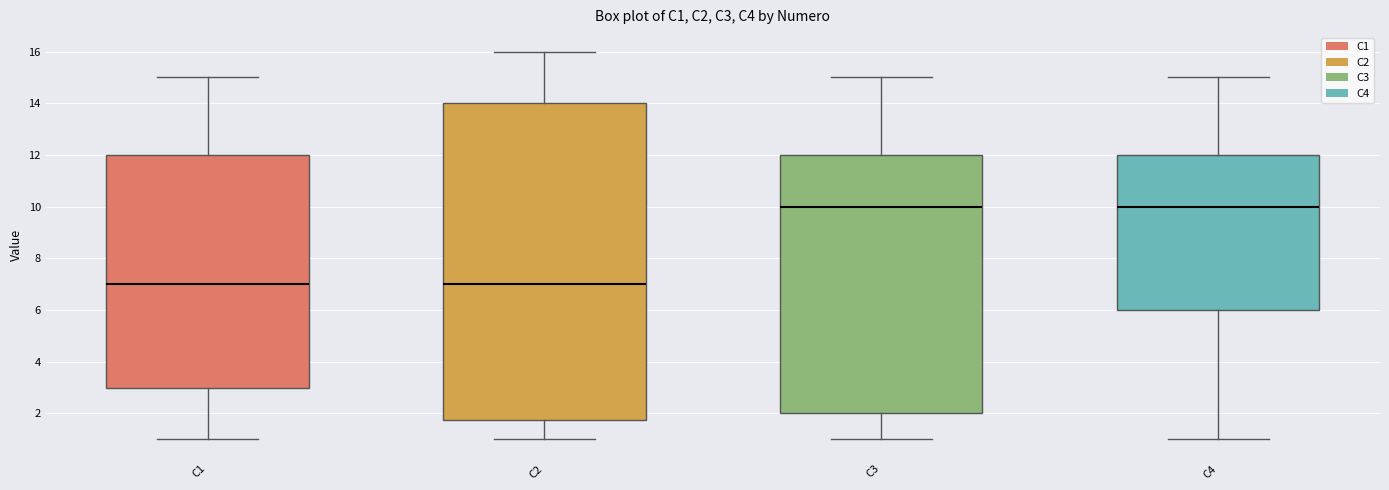

Comparing the boxes themselves (not the whiskers), which one is the tallest?

C2